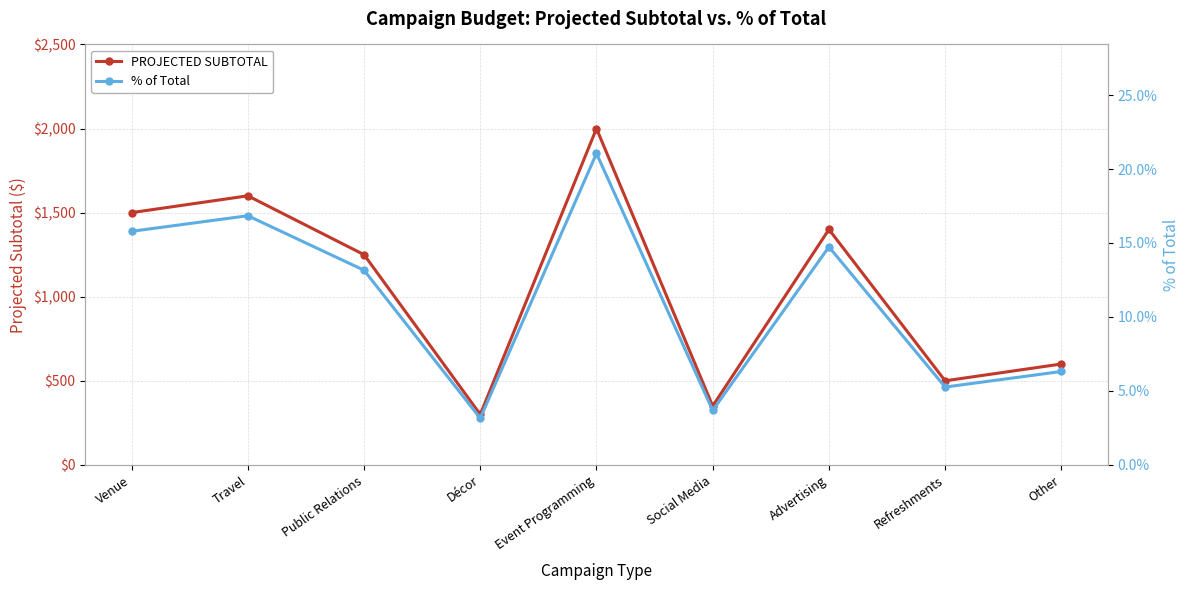

The value of PROJECTED SUBTOTAL at Event Programming is 2000.0. True or false?

True